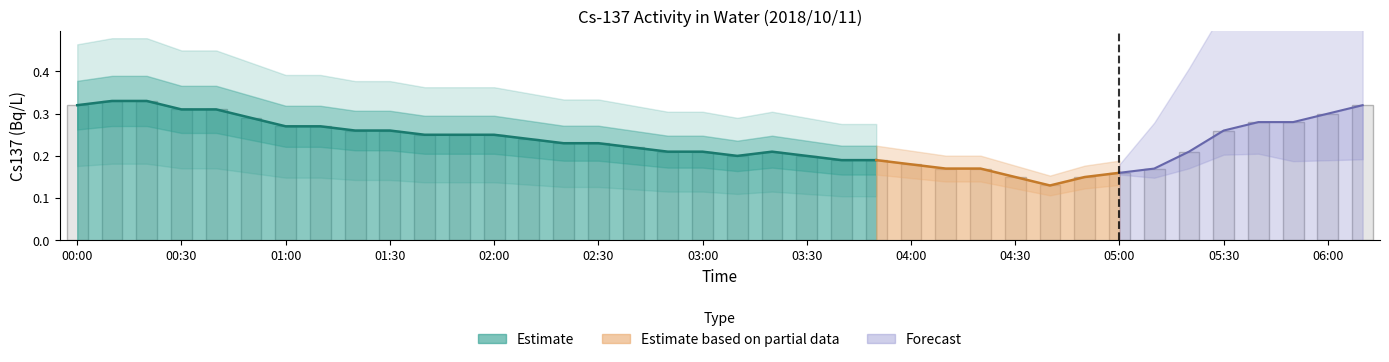

Between 01:50 and 06:00, which is larger?

06:00